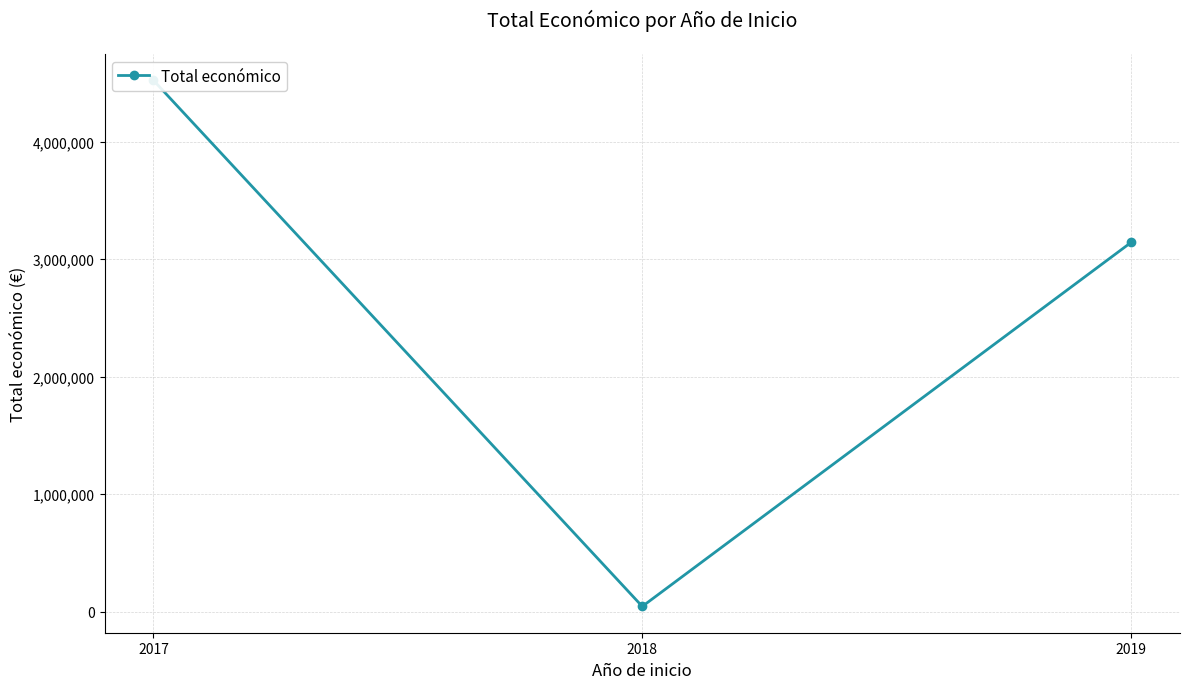

What is the value of the 3rd point from the left?

3142086